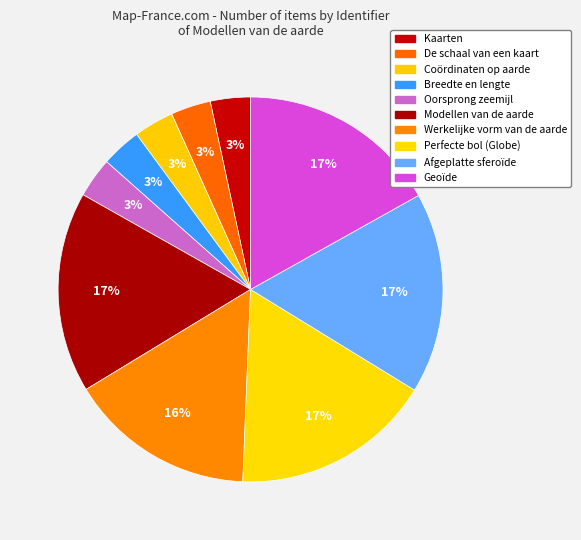

Which has a higher value, Oorsprong zeemijl or Kaarten?

Oorsprong zeemijl